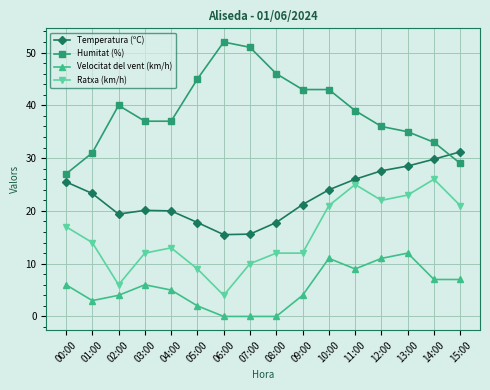

Rank the series by their average value, from lowest to highest.

Velocitat del vent (km/h), Ratxa (km/h), Temperatura (ºC), Humitat (%)